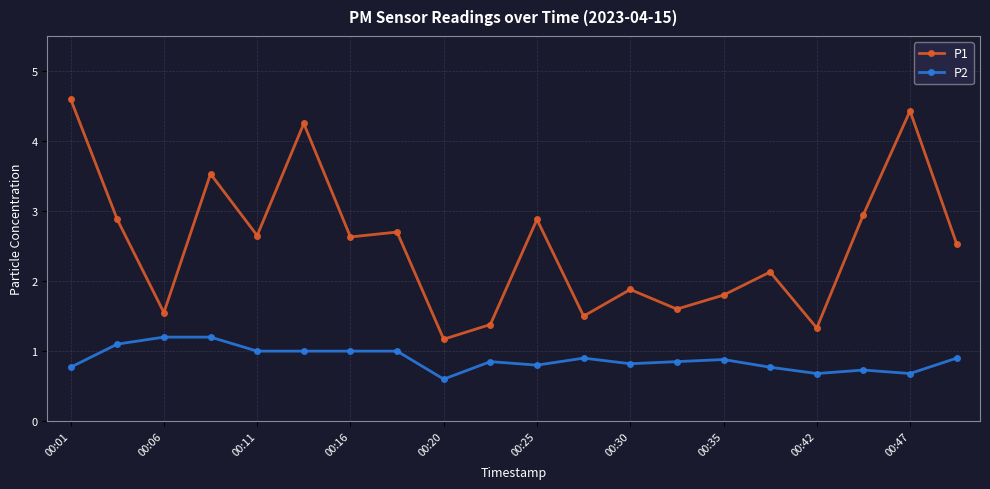

True or false: P2 and P1 cross at least once.

False